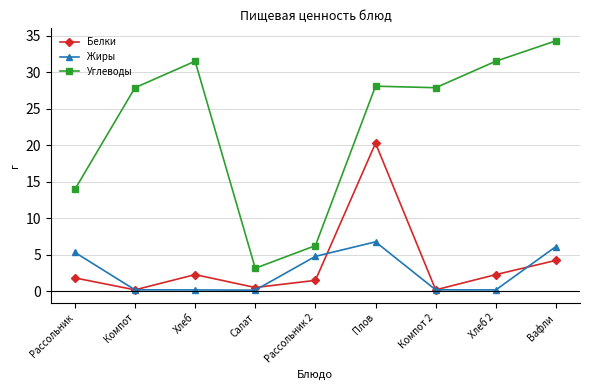

The Углеводы series shows 24.0 at Вафли. True or false?

False